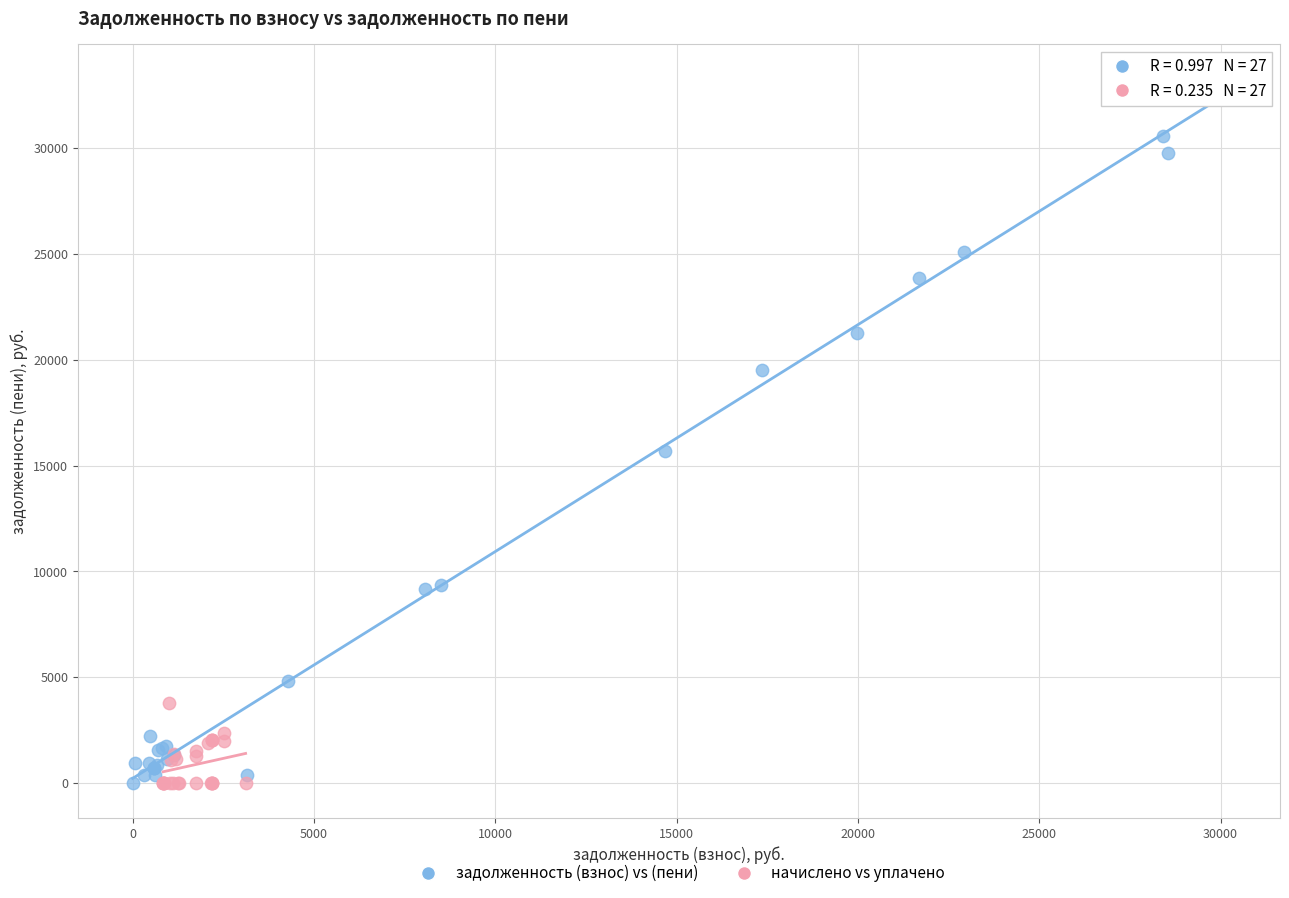

Which series contains the highest Y value?

задолженность (взнос) vs (пени)